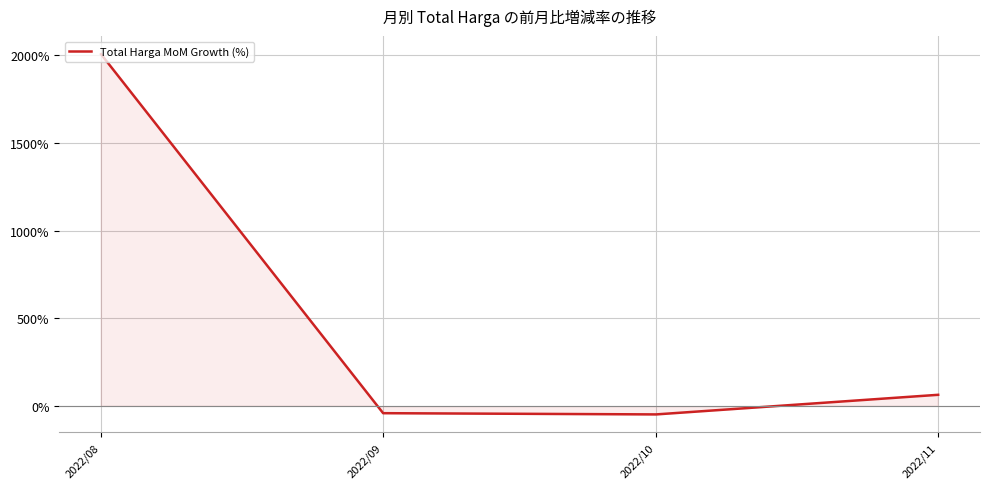

What is the difference between the values at 2022/08 and 2022/11?

1940.8